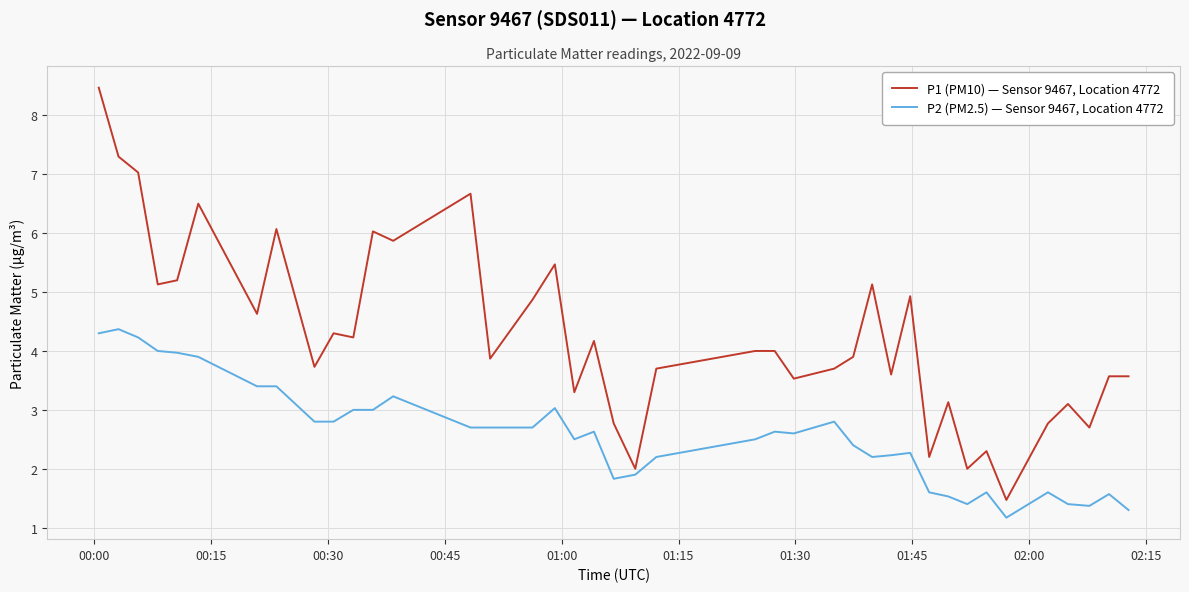

Rank the series by their average value, from highest to lowest.

P1 (PM10) — Sensor 9467, Location 4772, P2 (PM2.5) — Sensor 9467, Location 4772